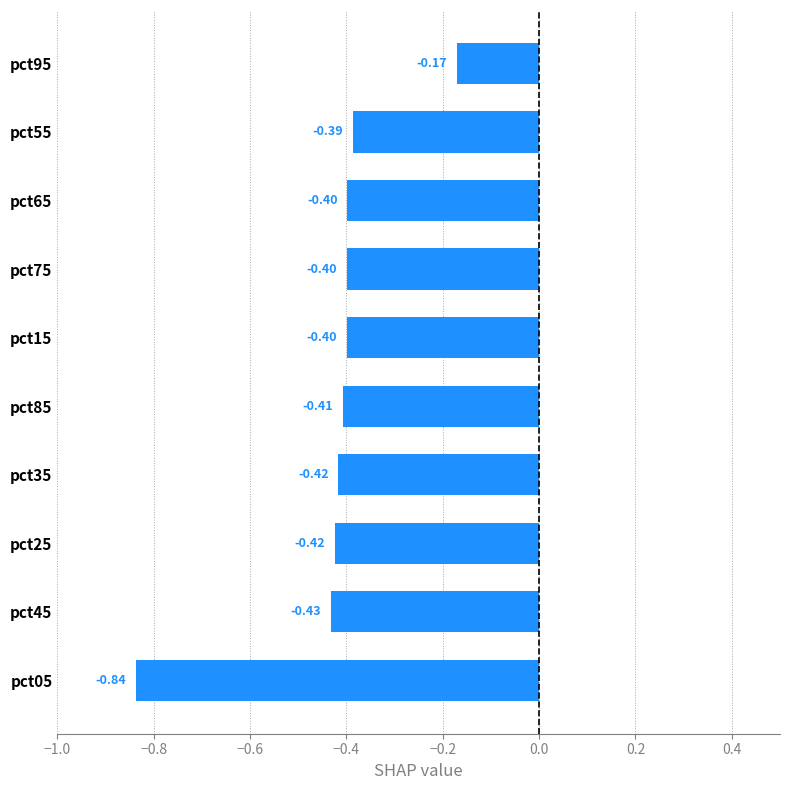

Which has a higher value, pct05 or pct35?

pct35